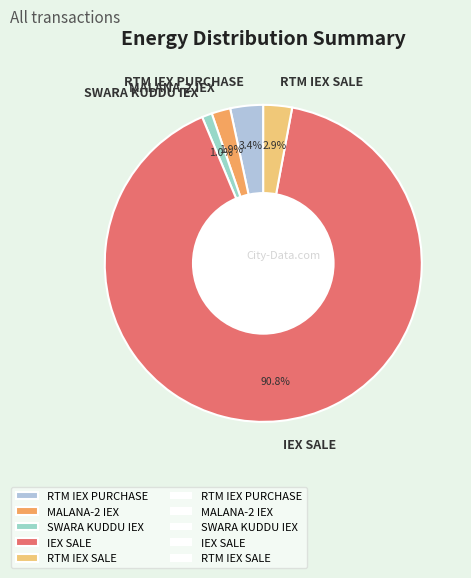

What is the largest slice in the pie chart?

IEX SALE